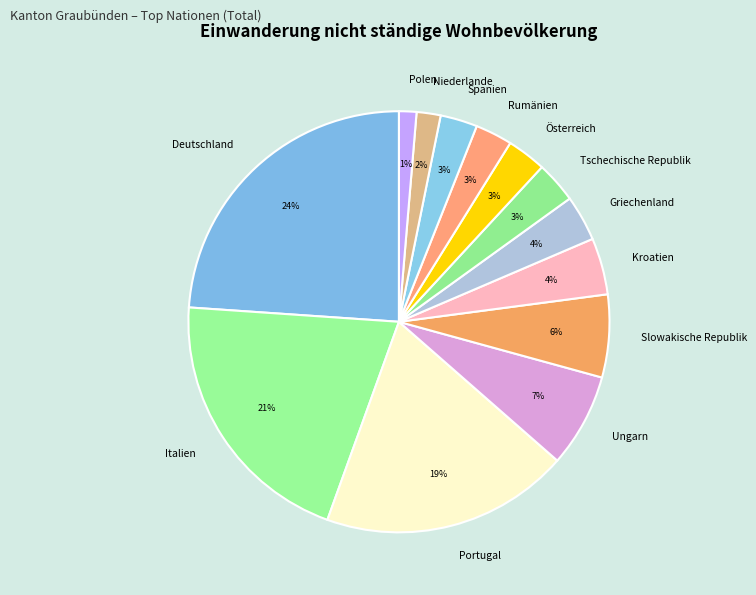

Which category has the biggest portion of the pie?

Deutschland